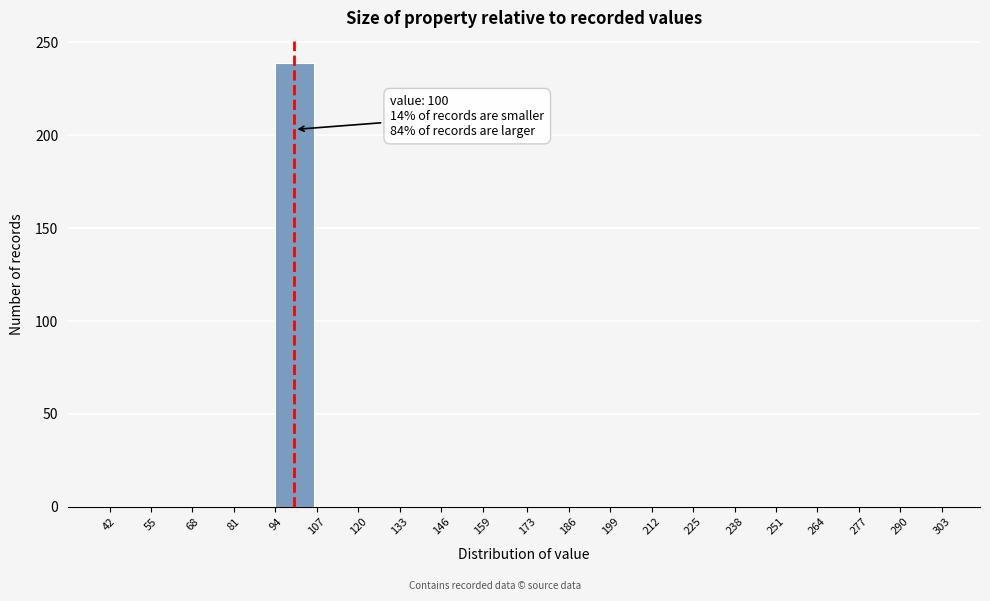

Over which range of the x-axis is the bar tallest?

94 to 107